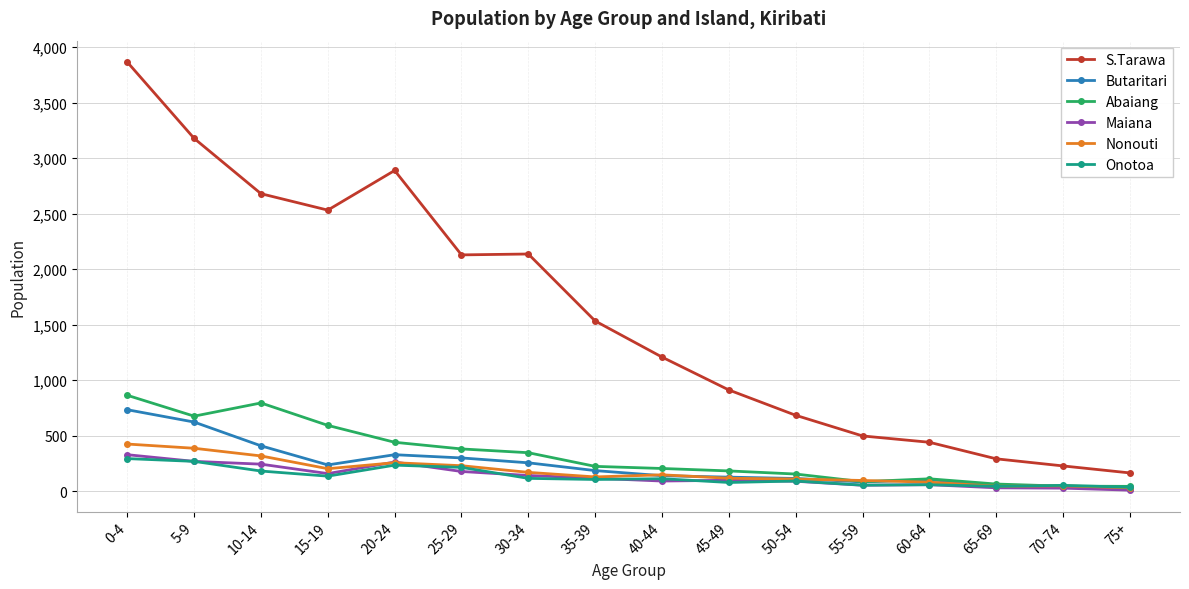

At which label does Maiana first exceed 118?

0-4